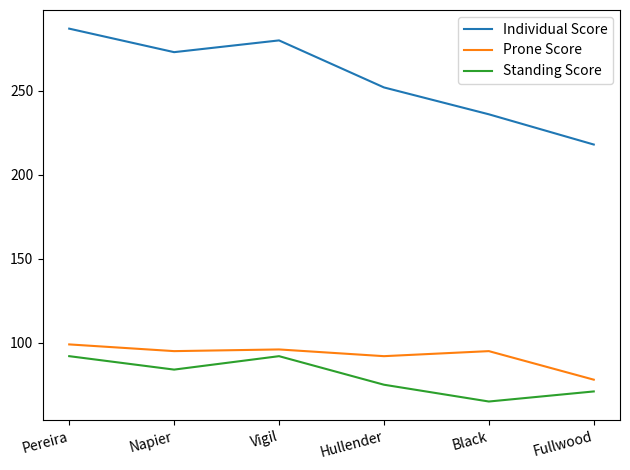

What position from the left is Fullwood?

6